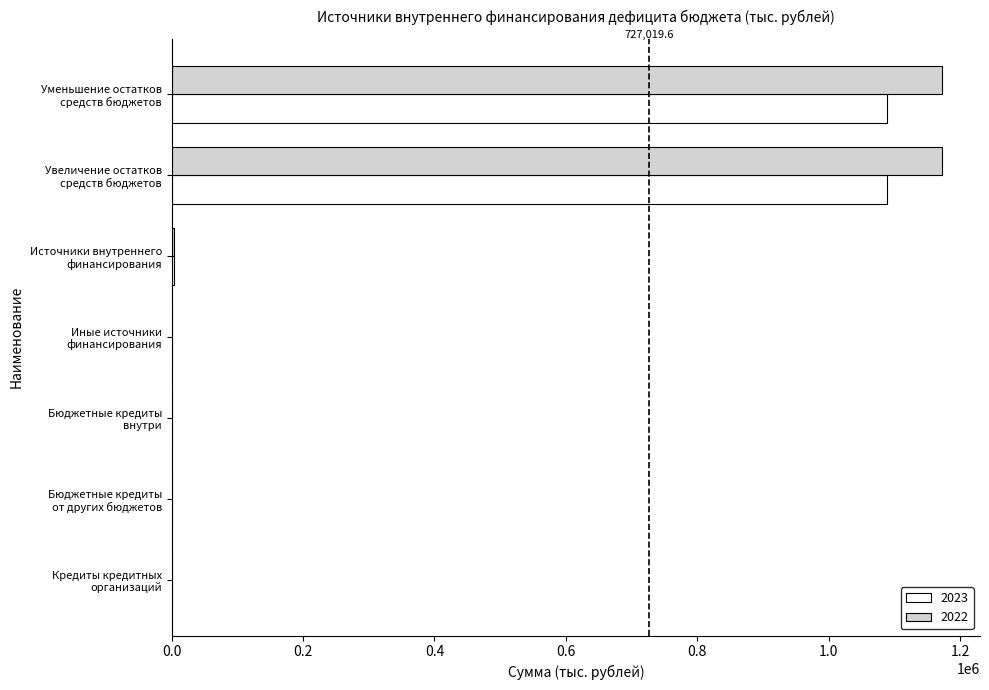

True or false: 2023 has a value of 0.0 at Бюджетные кредиты
внутри.

True